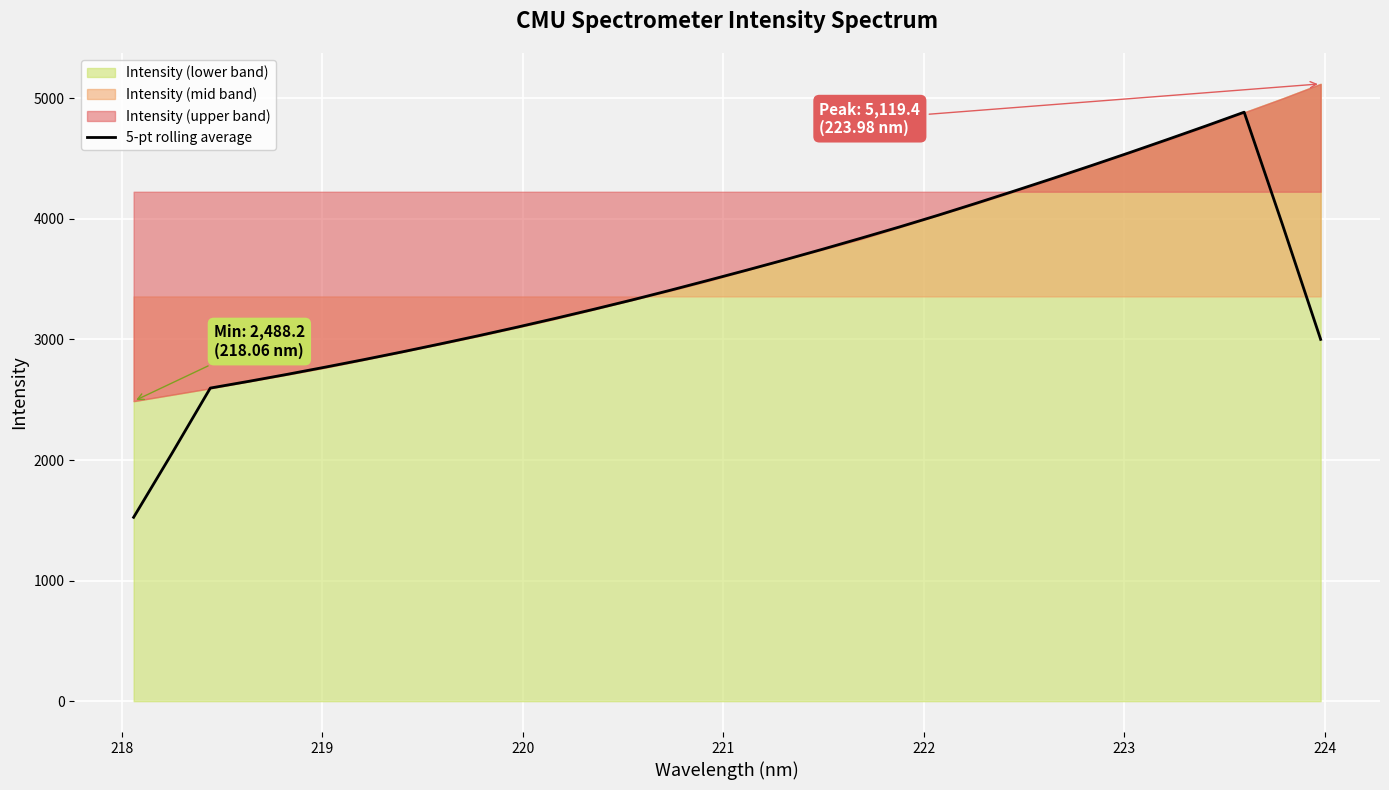

What is the sum of all values?

111524.2